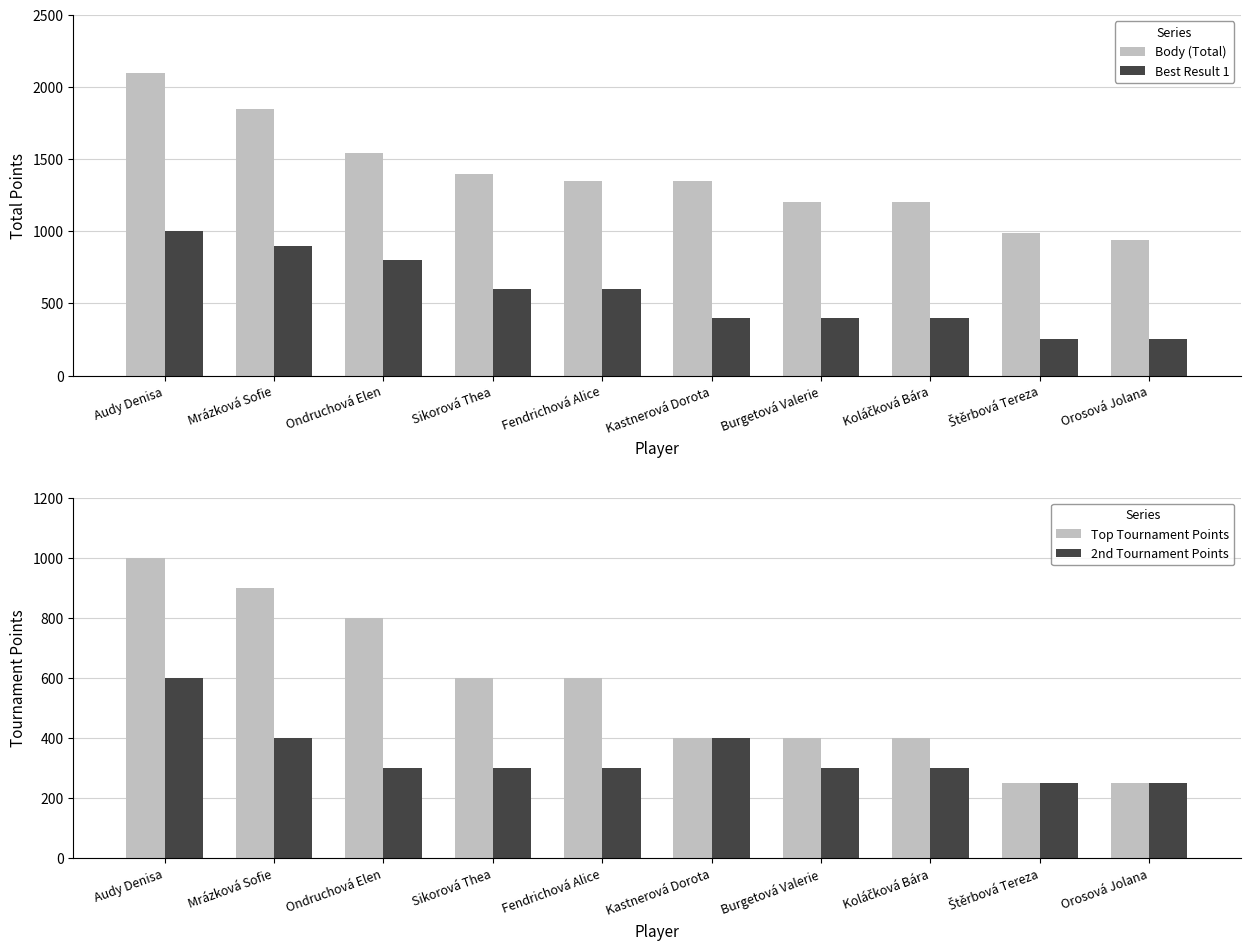

How many bars are there in each group?

4